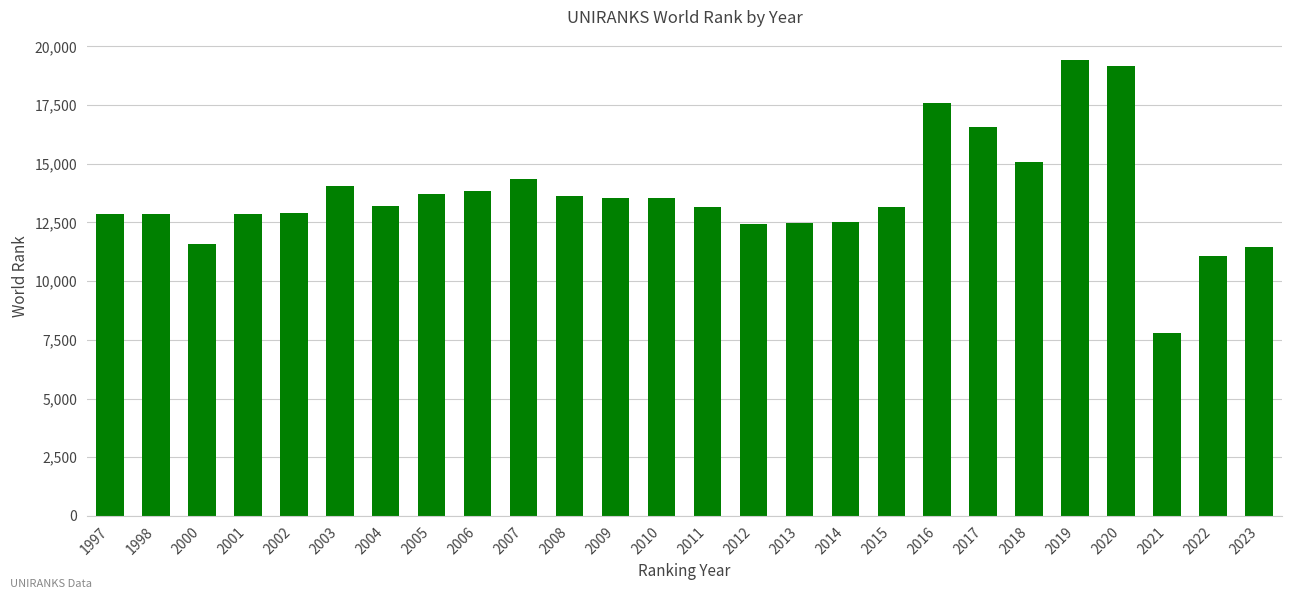

How many data points does each series have?

26